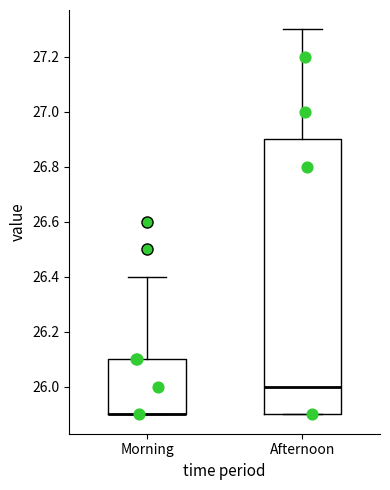

Which box is the tallest, from its lower edge to its upper edge?

Afternoon